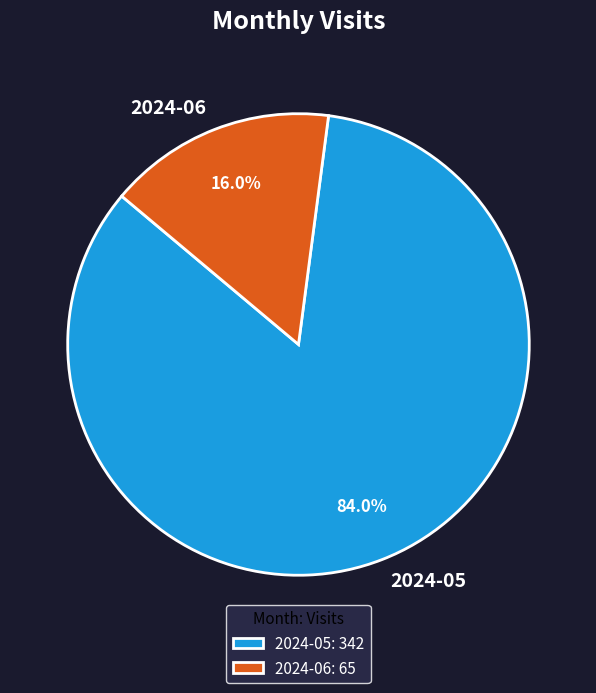

Which category has the smallest portion of the pie?

2024-06